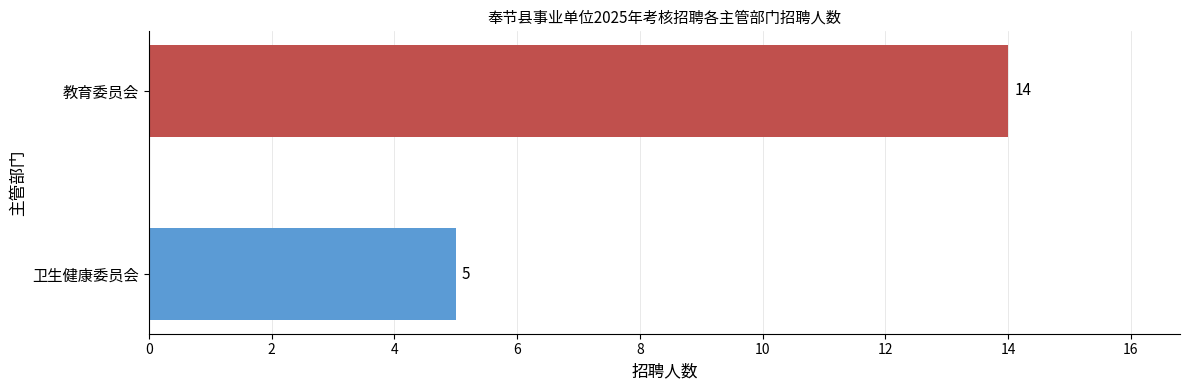

Which category has the highest value across all series?

教育委员会